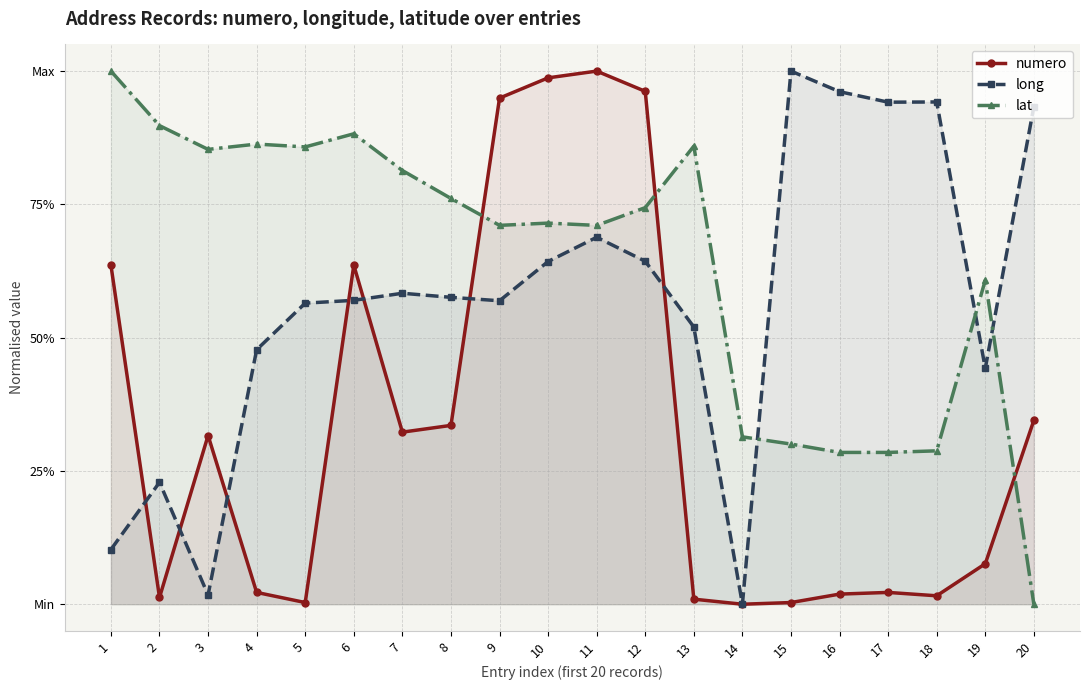

What is the difference between the numero values at 16 and 9?

0.9